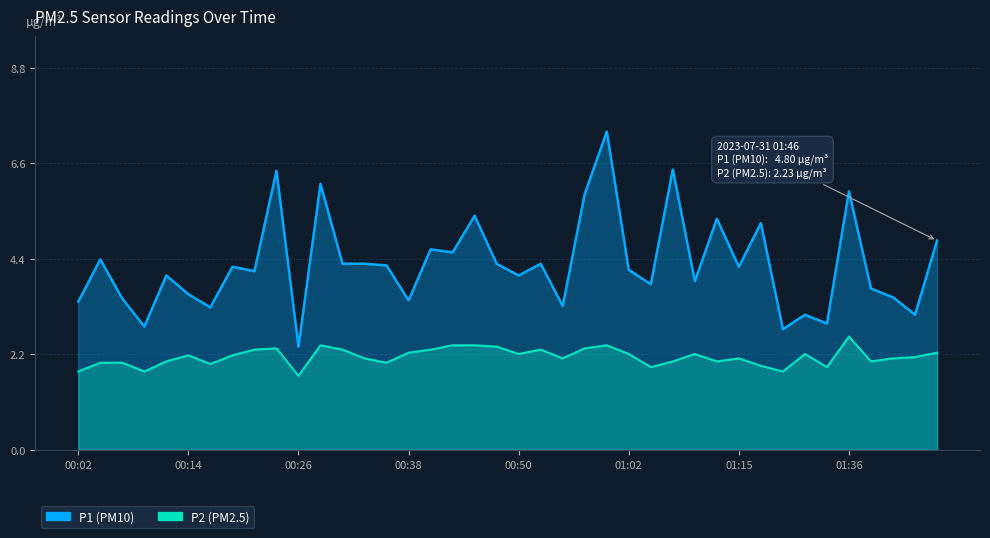

Does the chart display data point markers on the line(s)?

No